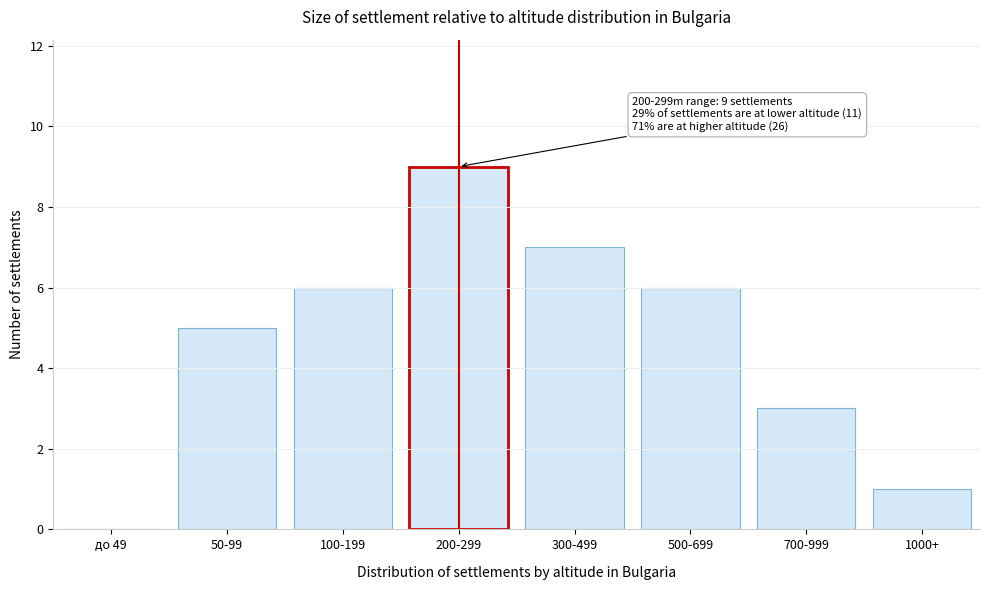

Reading right to left, what are all the values shown in this chart?

1000+=1	700-999=3	500-699=6	300-499=7	200-299=9	100-199=6	50-99=5	до 49=0